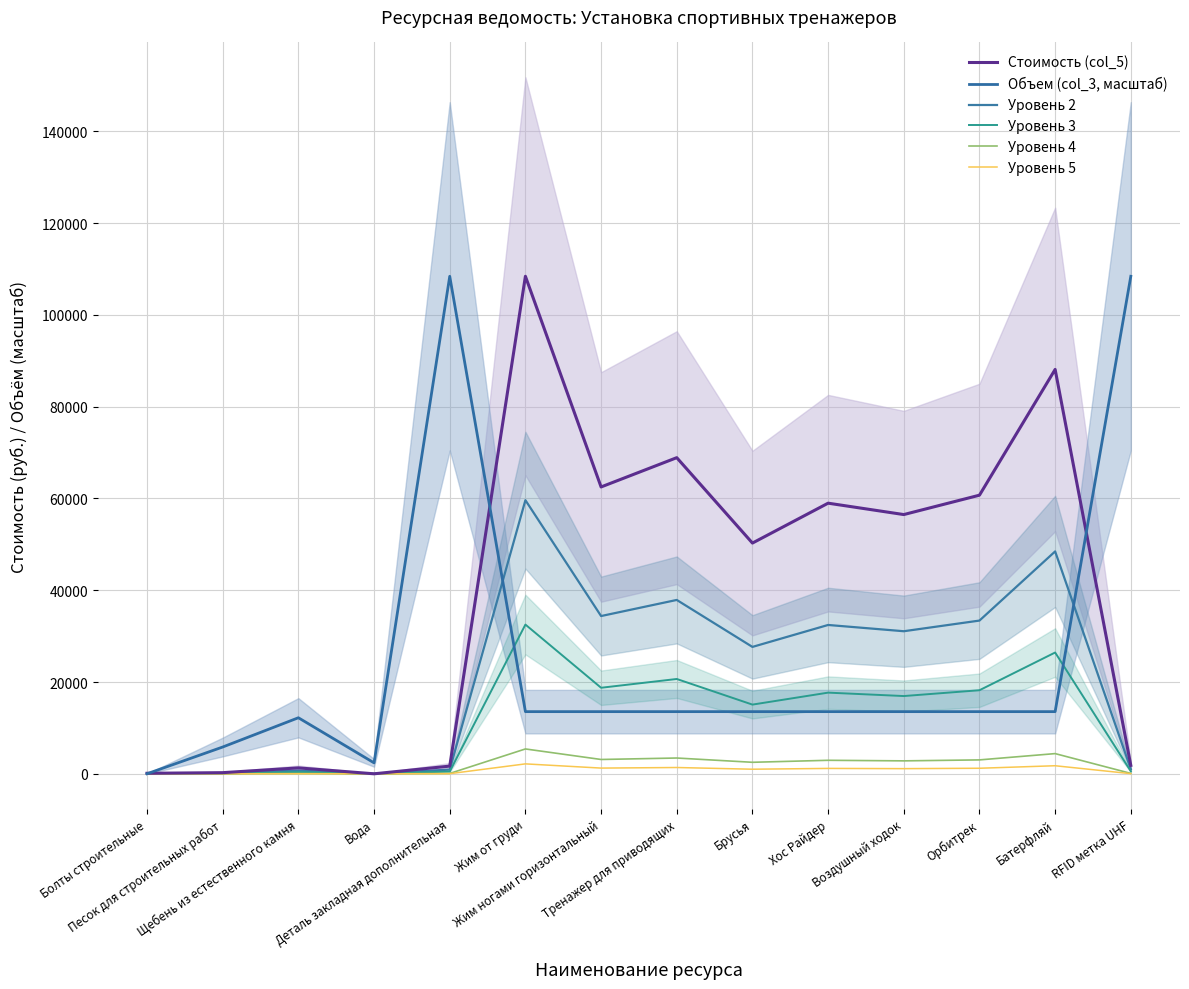

What is the sum of all Уровень 2 values?

307769.6